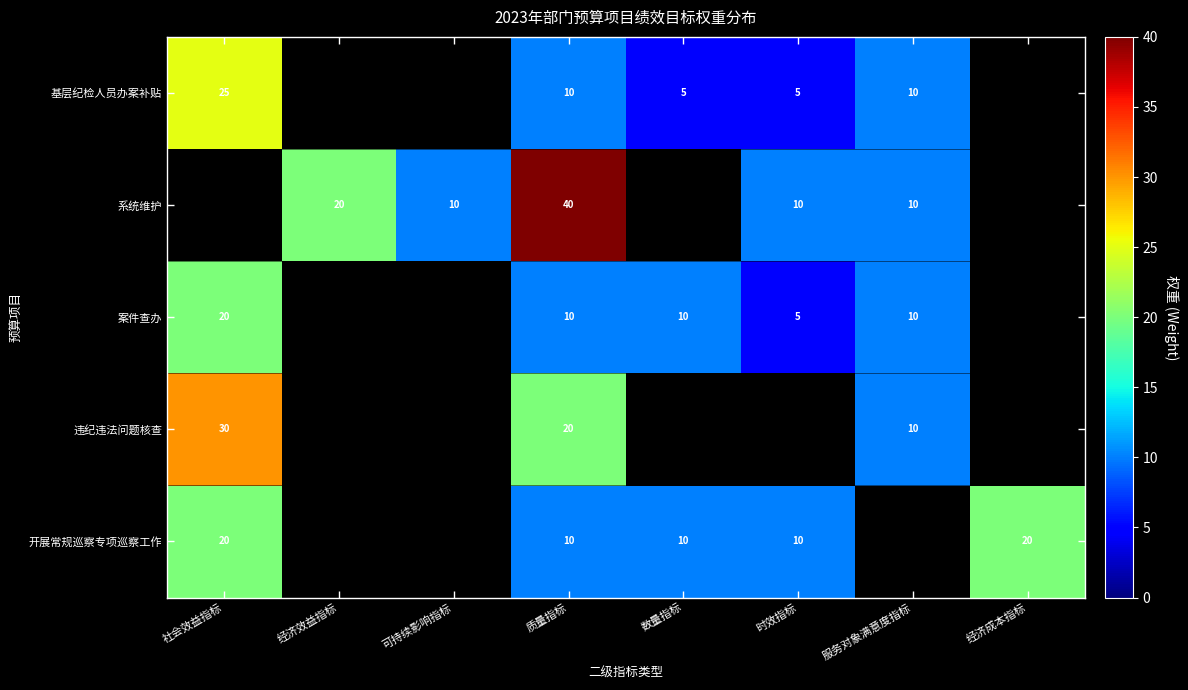

Which has a higher value, 社会效益指标 or 可持续影响指标?

可持续影响指标